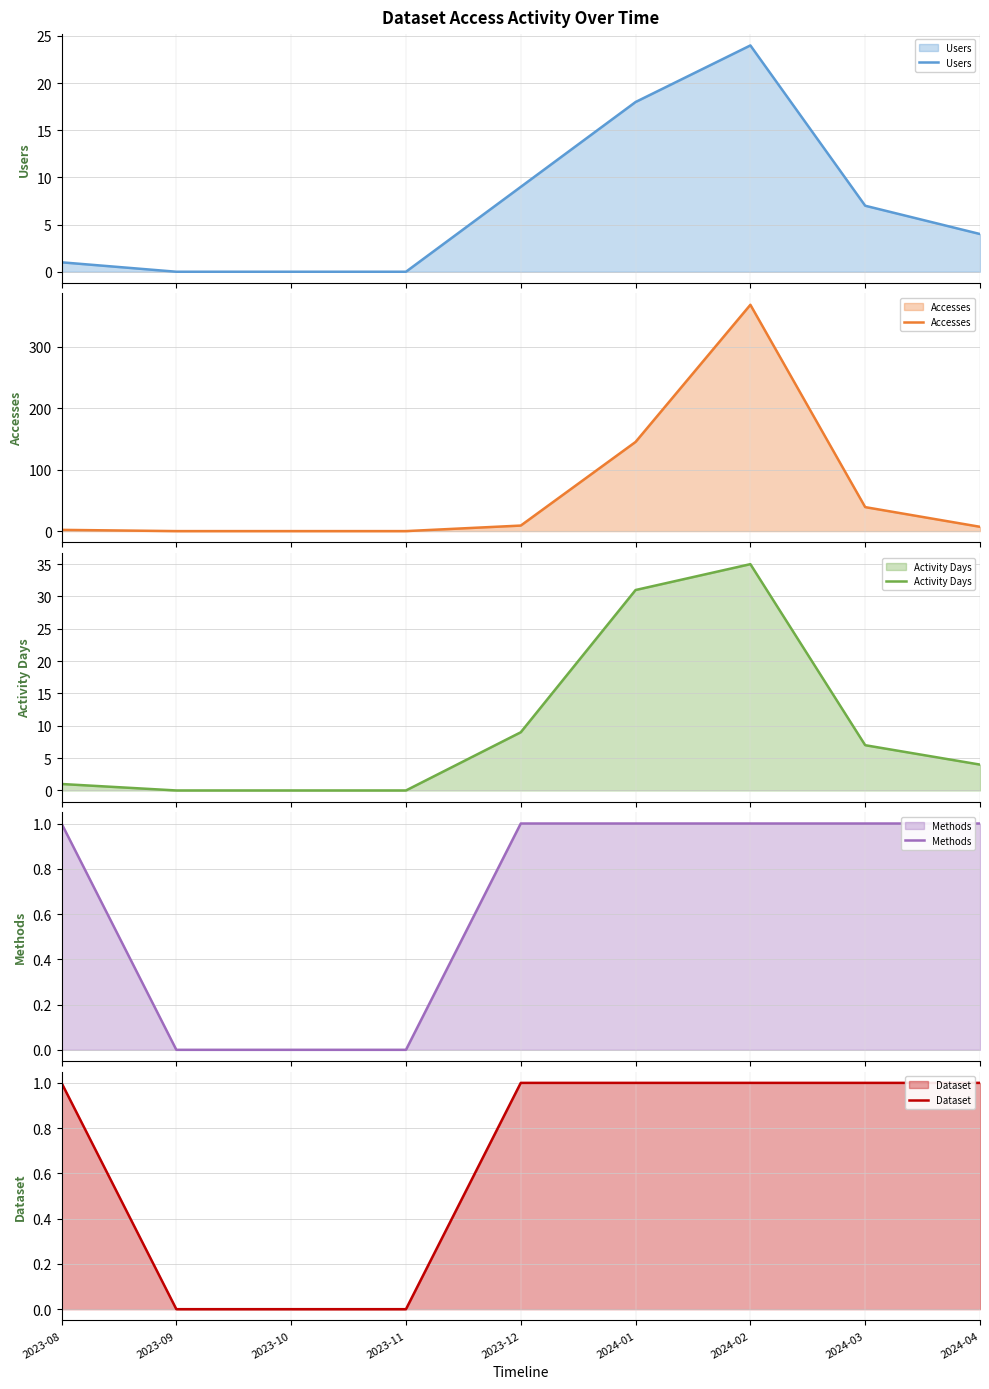

Reading left to right, extract all data points from this chart.

Users: 1	0	0	0	9	18	24	7	4
Accesses: 2	0	0	0	9	145	368	39	7
Activity Days: 1	0	0	0	9	31	35	7	4
Methods: 1	0	0	0	1	1	1	1	1
Dataset: 1	0	0	0	1	1	1	1	1